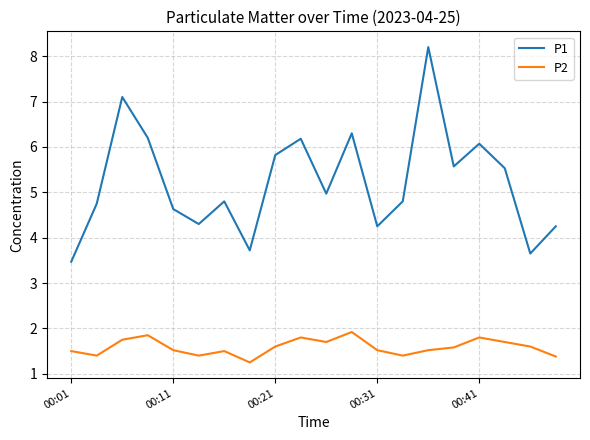

What is the maximum value shown in the chart?

8.2